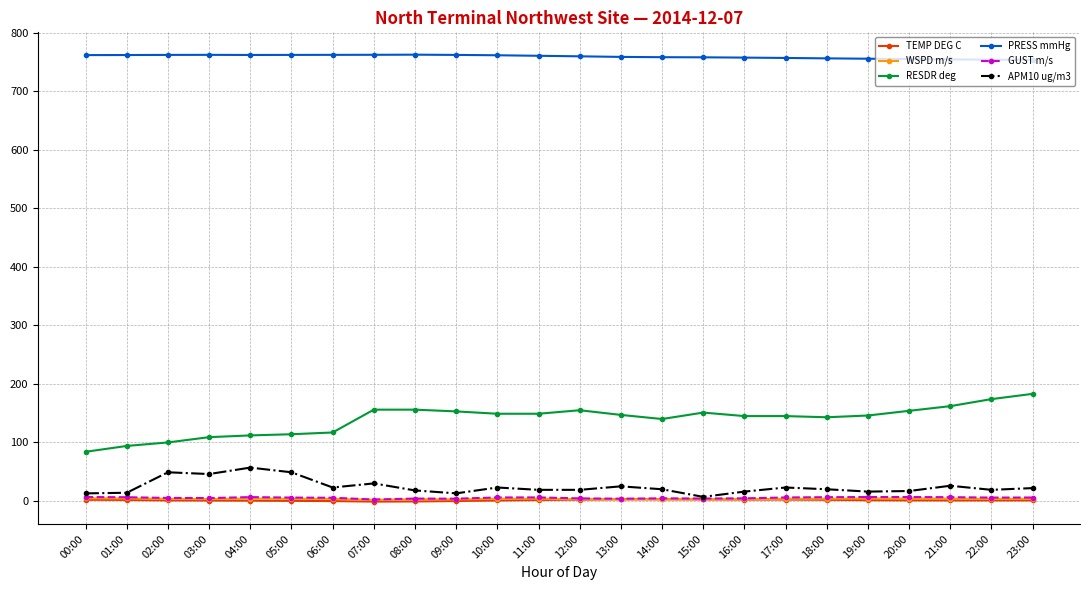

True or false: TEMP DEG C and PRESS mmHg cross at least once.

False